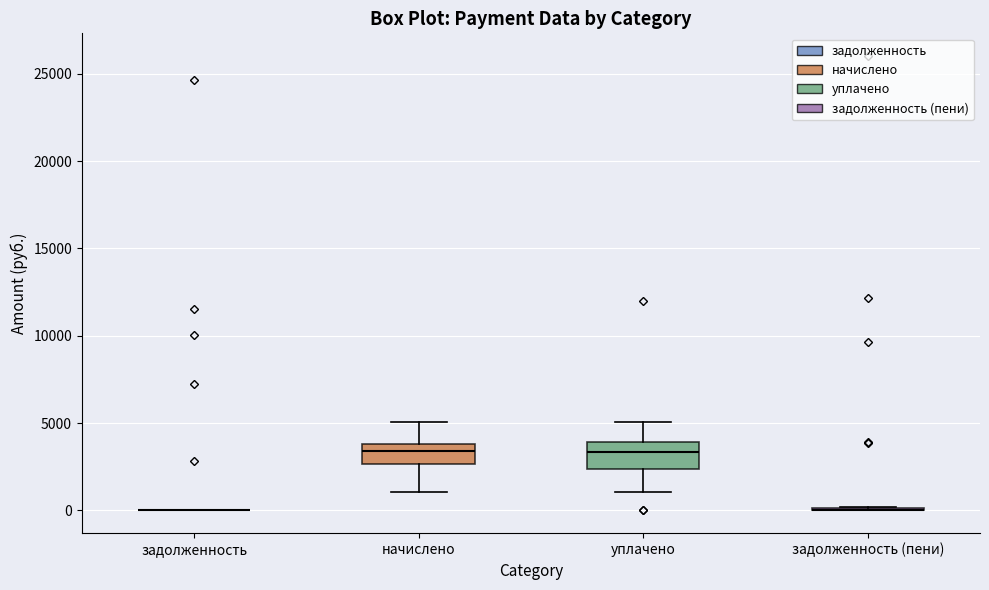

Reading left to right, read every box against the y-axis: the position of its median line, the range the box covers, and the ends of its whiskers. The values are not printed on the chart, so give them approximately, as read against the axis.

задолженность: box collapsed to a line at 0, whiskers 0 to 0
начислено: median 3500, box 2500 to 4000, whiskers 1000 to 5000
уплачено: median 3500, box 2500 to 4000, whiskers 1000 to 5000
задолженность (пени): box collapsed to a line at 0, whiskers 0 to 0